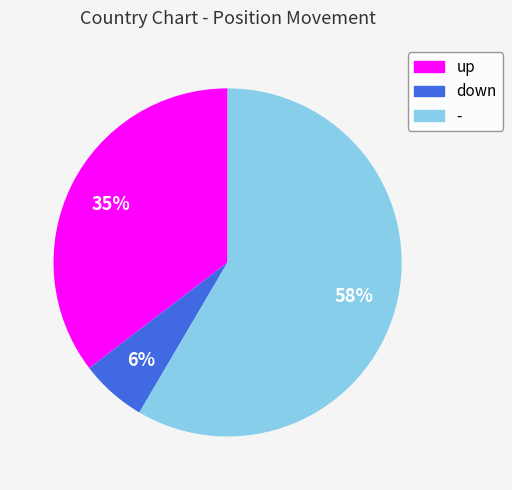

True or false: down accounts for 6% of the total.

True